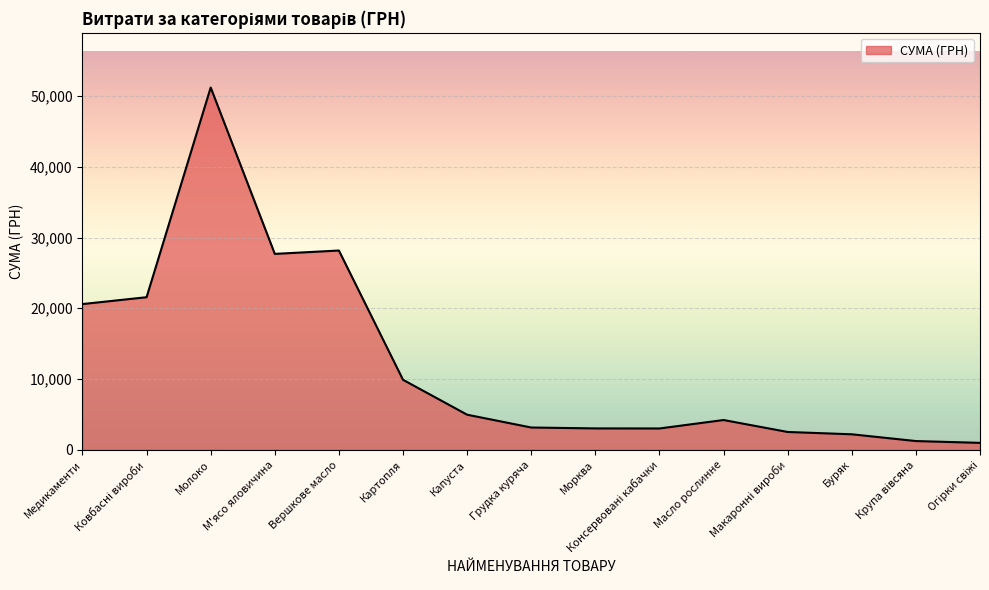

At which category does the data reach its first local peak?

Молоко